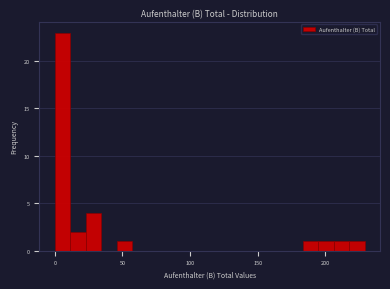

Read against the x-axis, roughly where is the centre of the tallest bar?

5